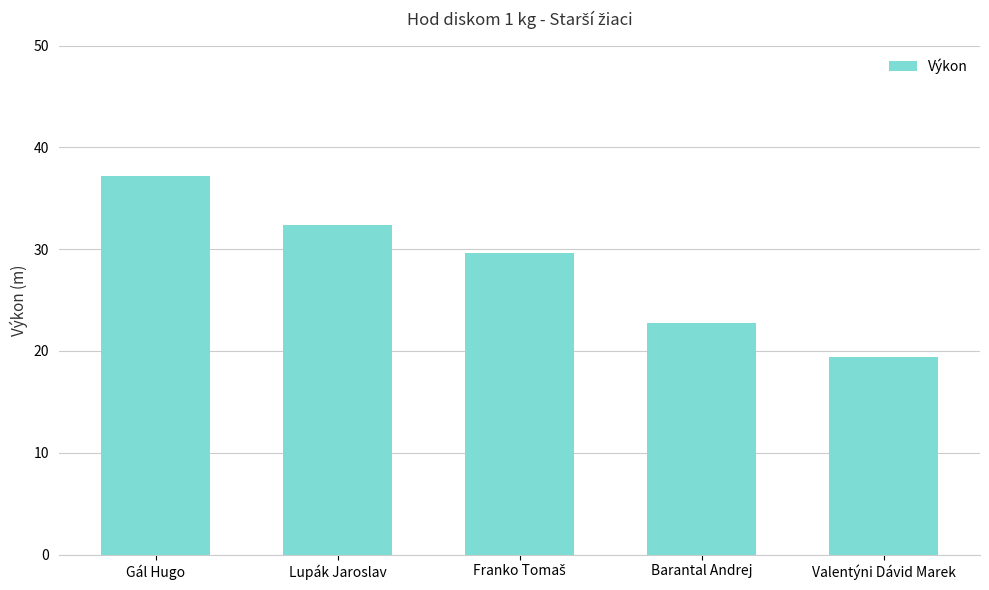

Approximately how many times larger is the value at Barantal Andrej compared to Valentýni Dávid Marek?

1.2